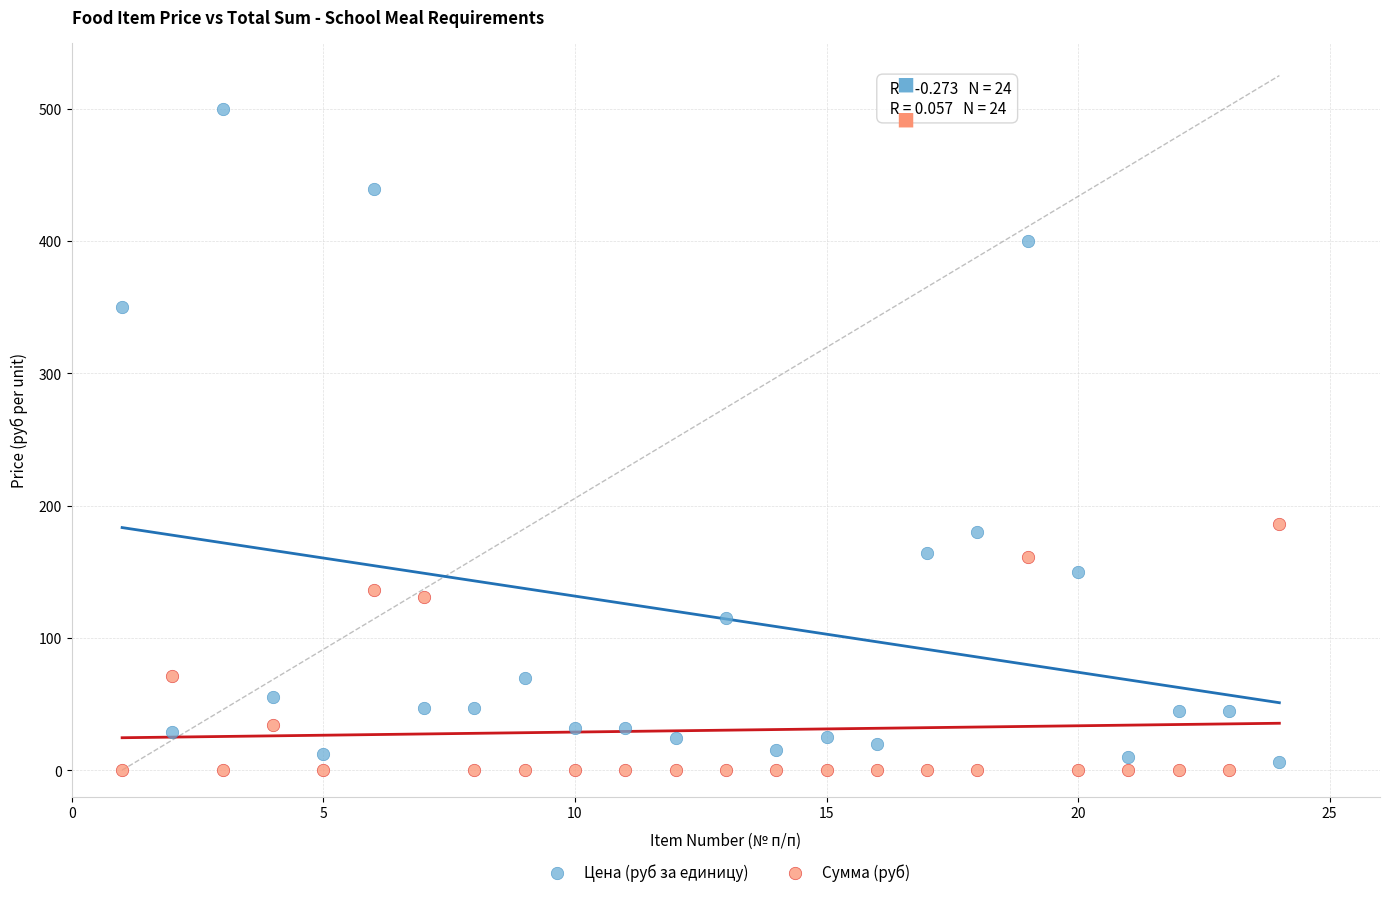

Which series has the widest spread of Y values?

Цена (руб за единицу)